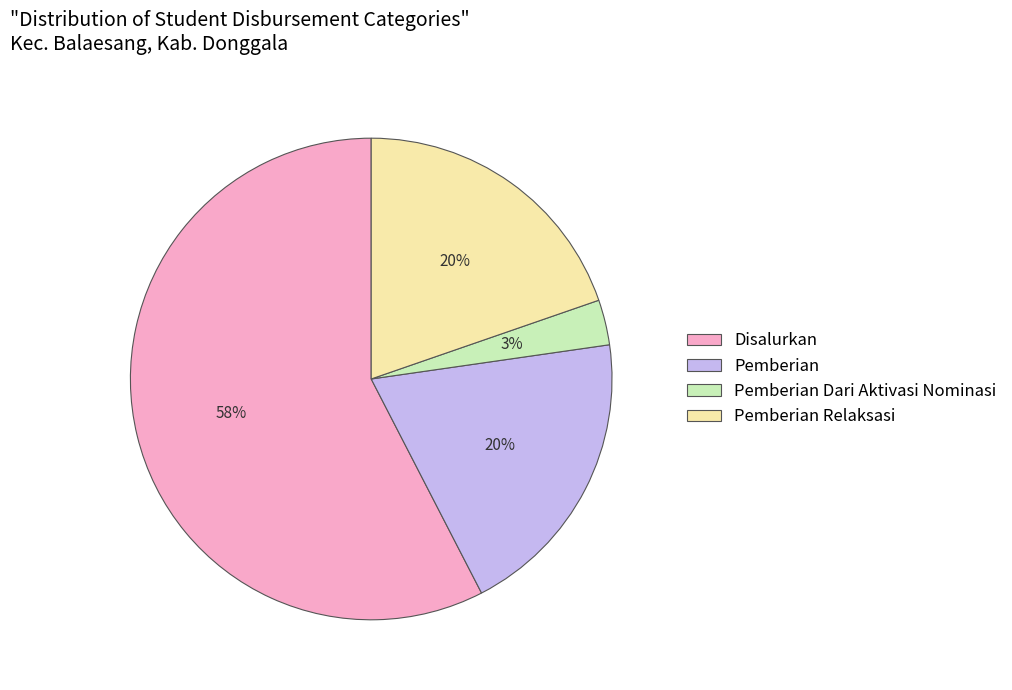

To the nearest percent, what is the average slice percentage?

25%